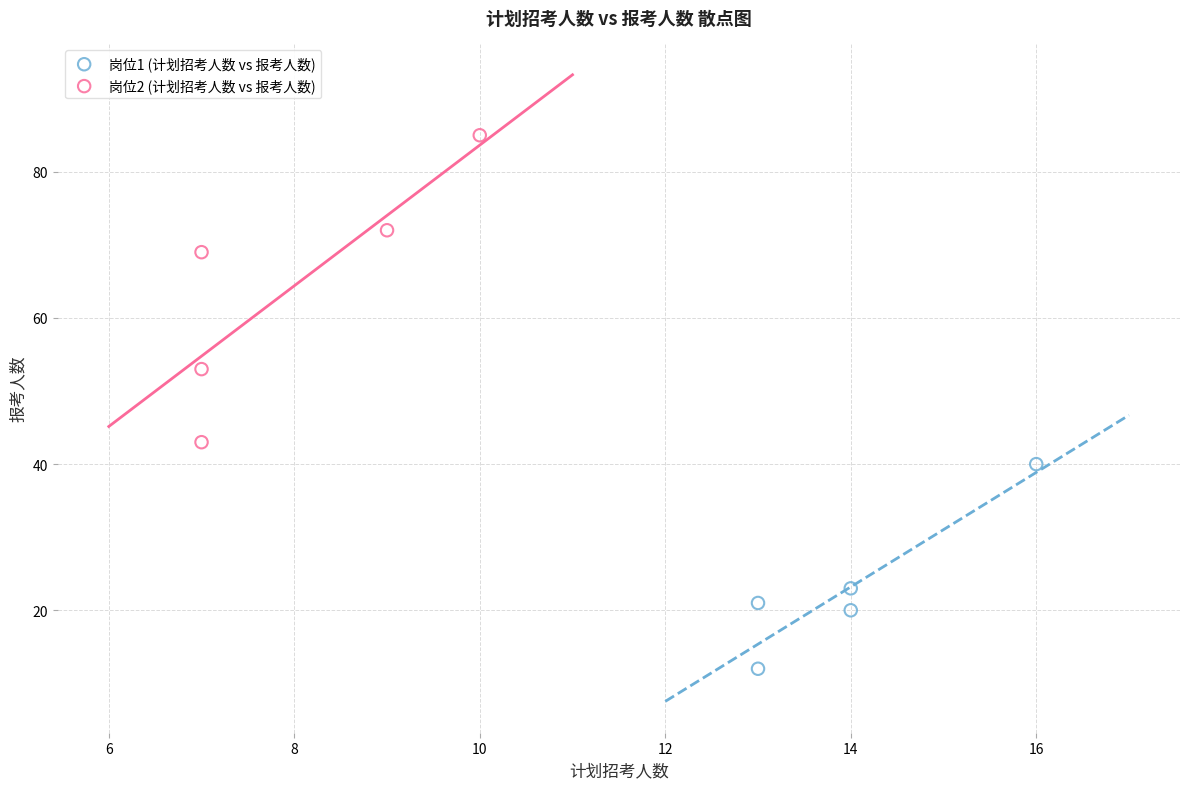

Which series has the widest spread of Y values?

岗位2 (计划招考人数 vs 报考人数)